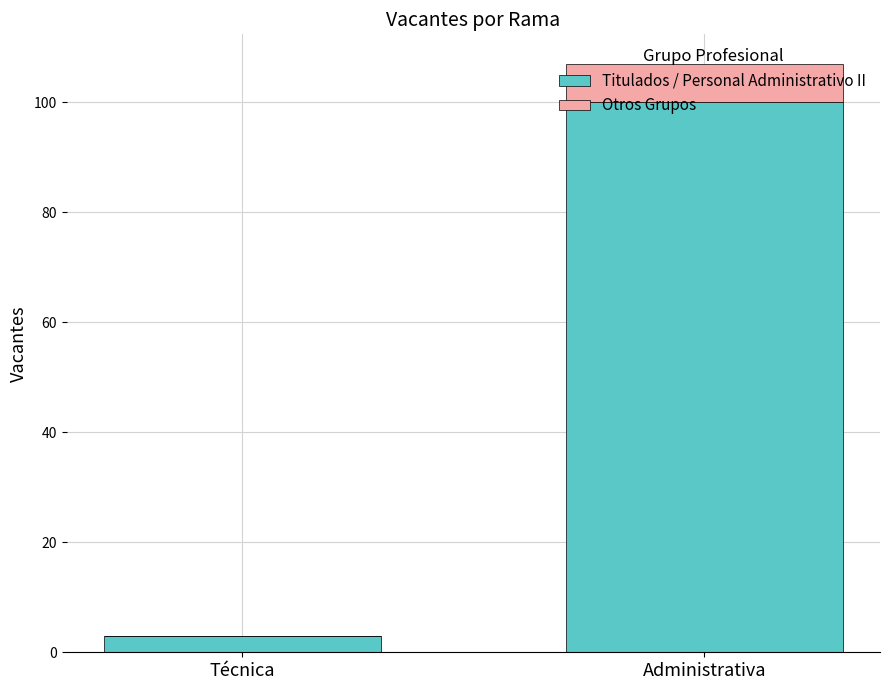

Is it true that Titulados / Personal Administrativo II equals 161 at Administrativa?

False